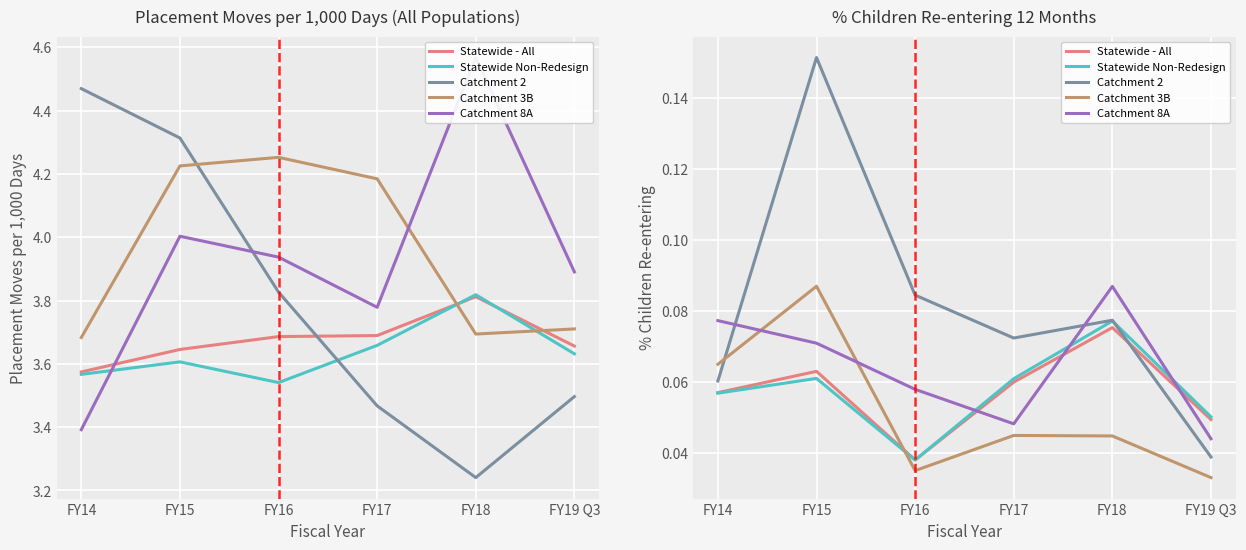

The value of Catchment 3B at FY17 is 0.0. True or false?

True